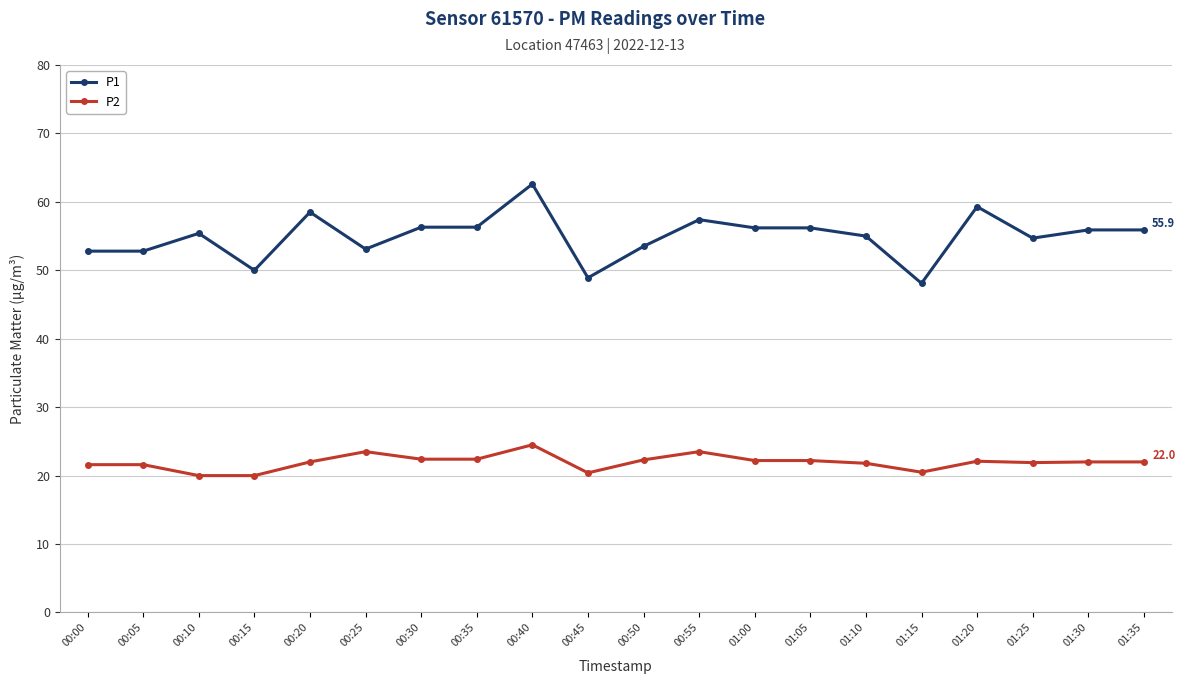

How many categories are shown in the chart?

20